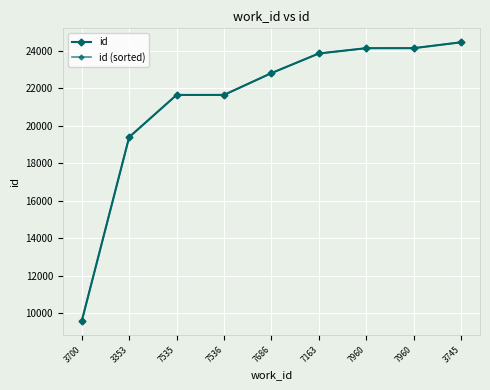

Is this an area chart (filled region under the line)?

No